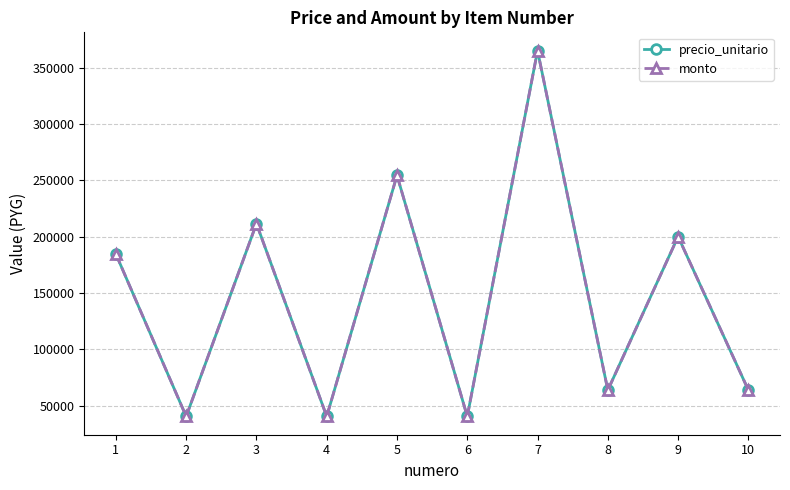

How many lines are shown in the chart?

2